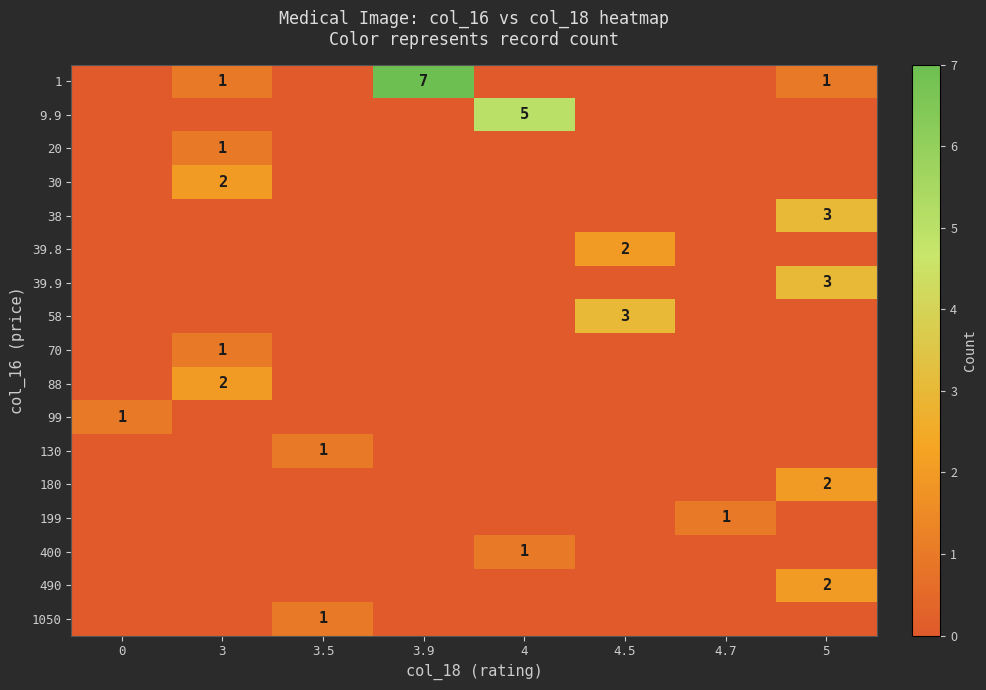

Is it true that 1 equals 7 at 3.9?

True